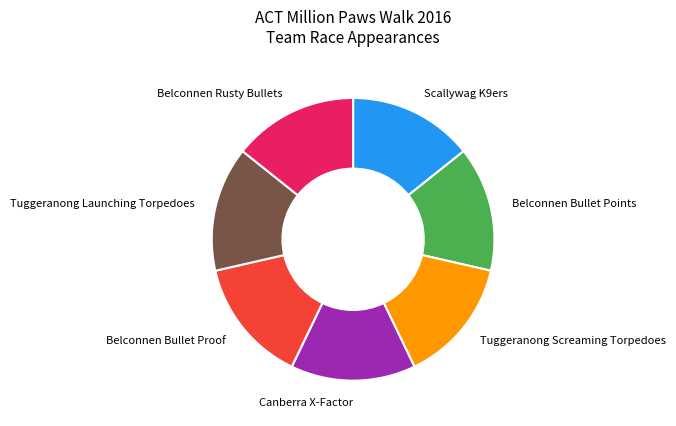

Is there any slice that represents more than half of the pie?

No